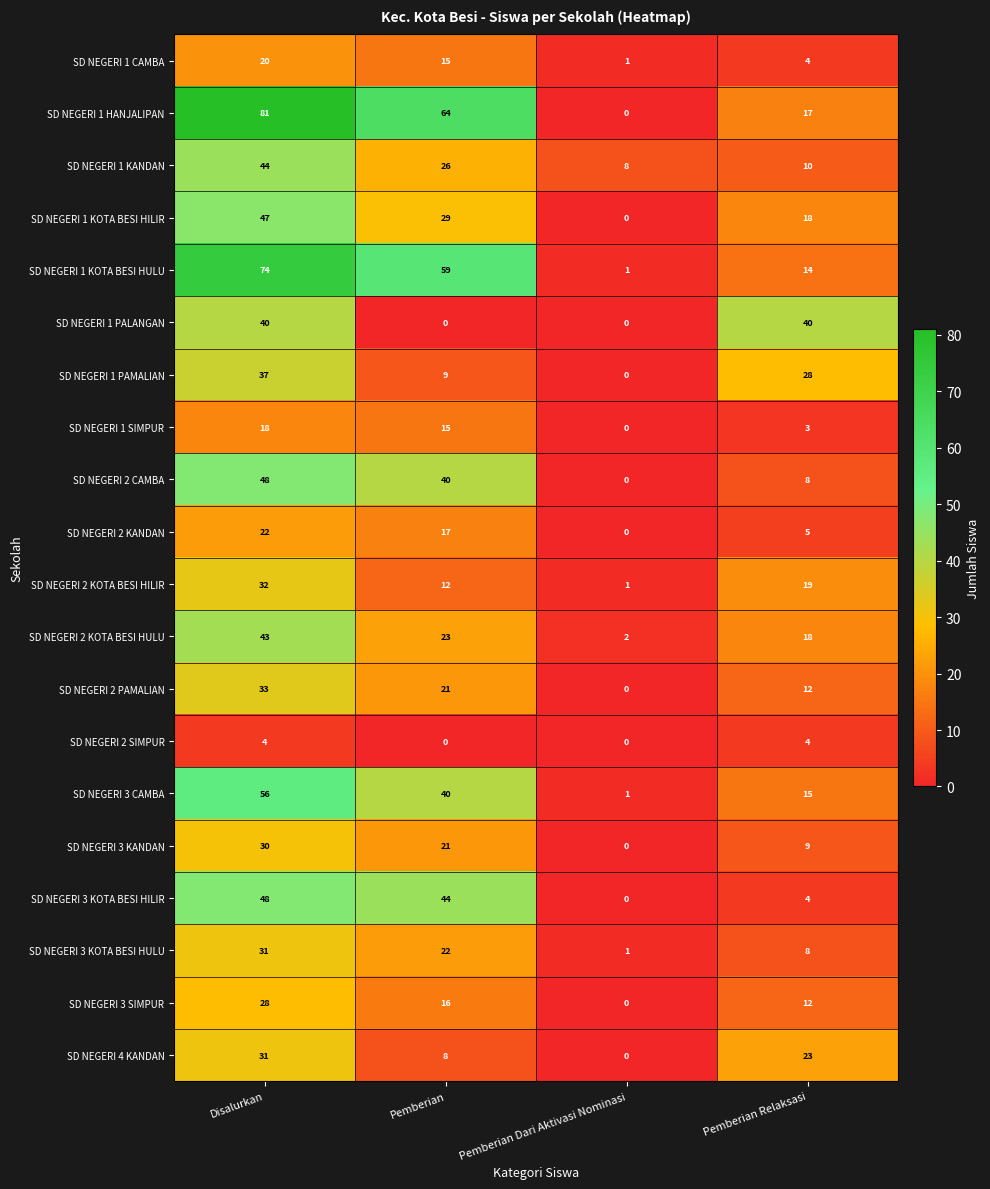

What is the difference between the highest and lowest values at Pemberian Relaksasi?

37